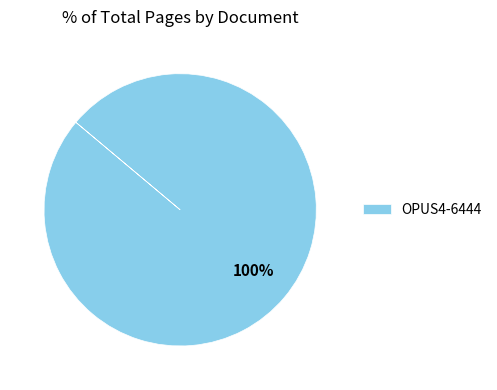

Count the number of slices in the pie.

1